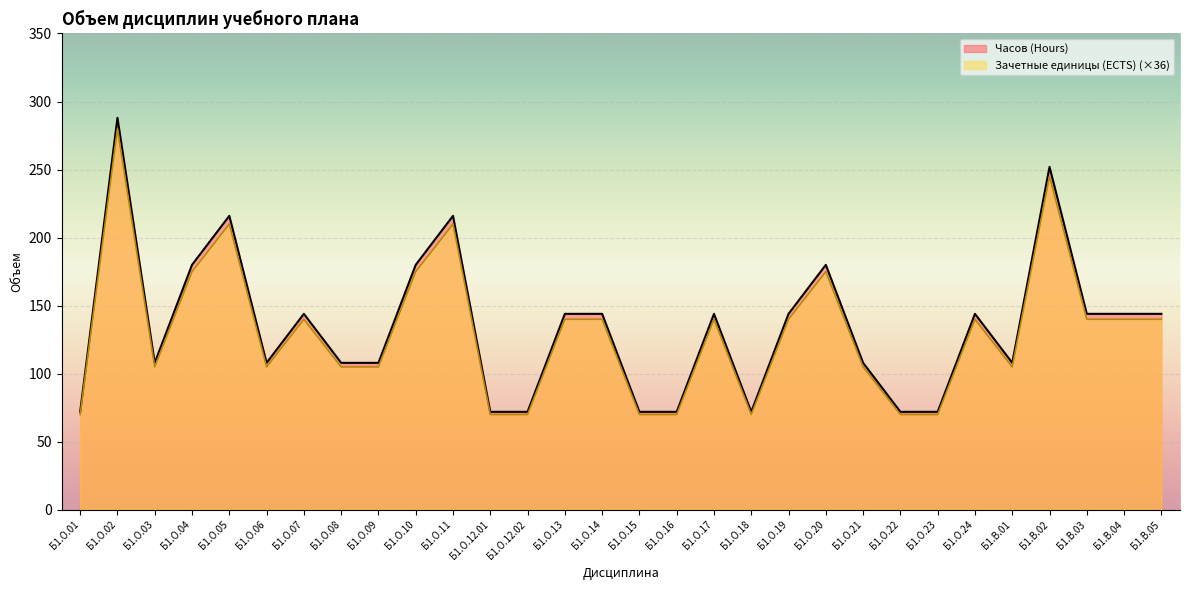

Is the value of Часов (Hours) at Б1.О.01 greater than the value of Зачетные единицы (ECTS) at Б1.О.07?

No